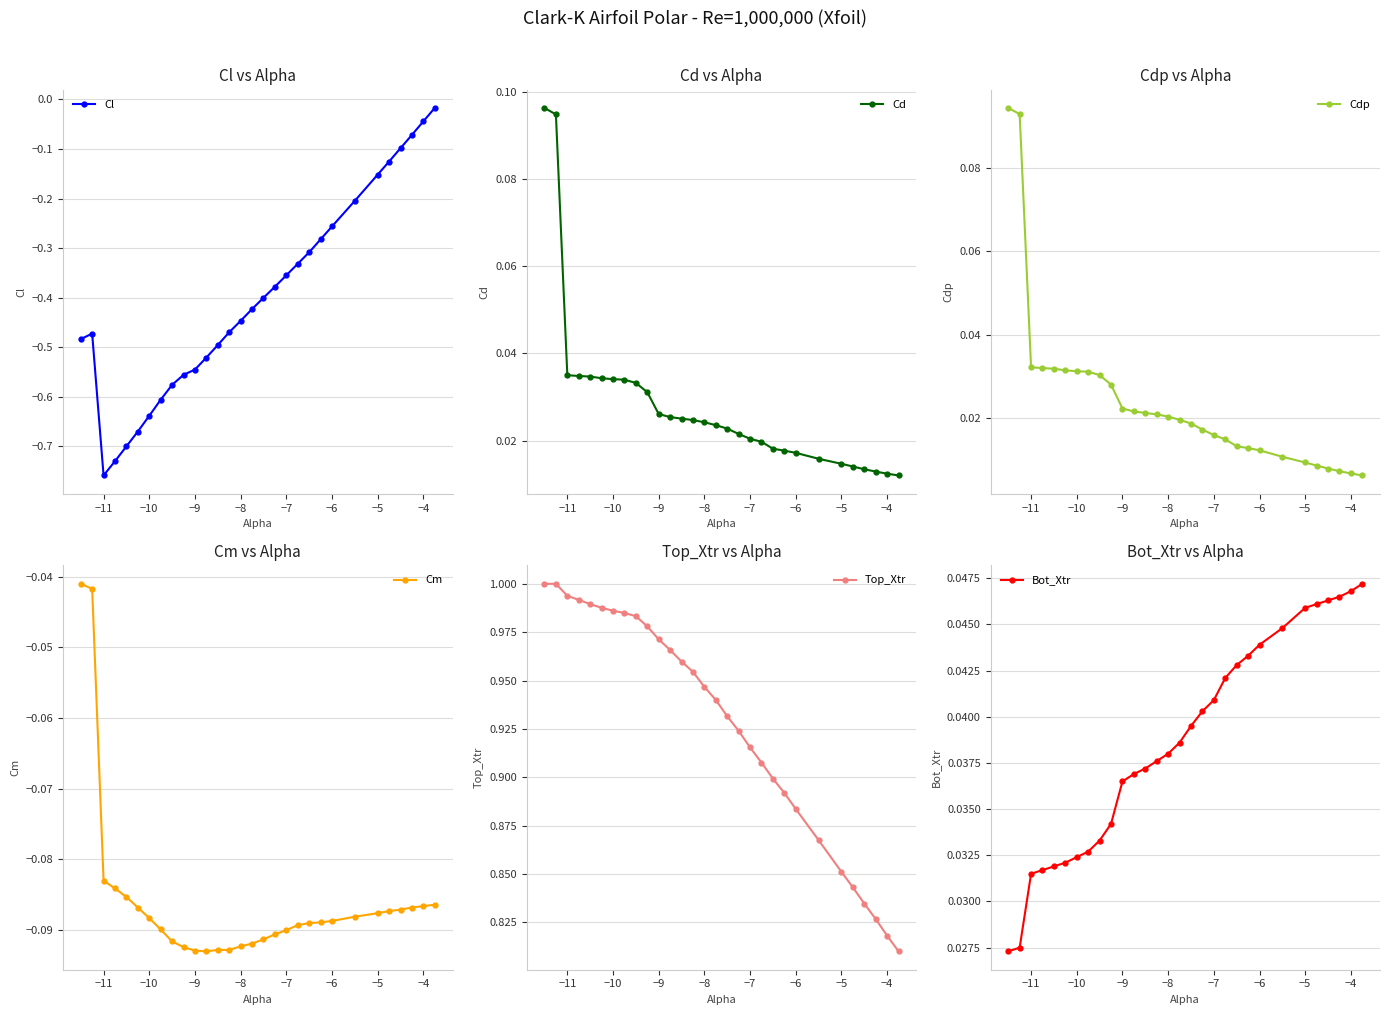

True or false: Cd and Top_Xtr intersect in this chart.

False